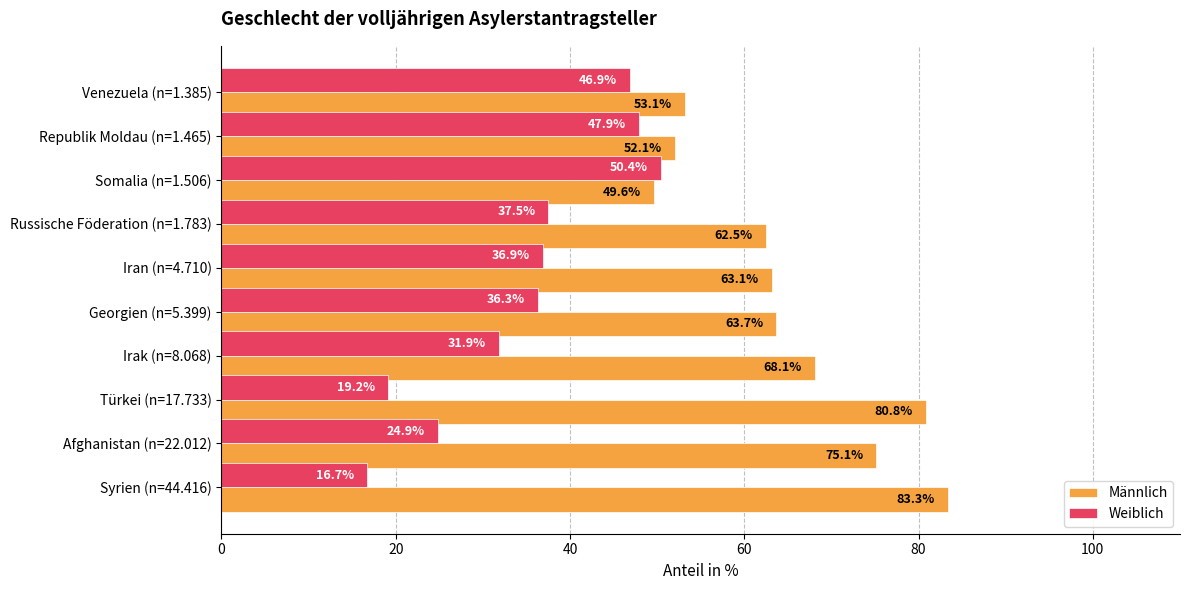

Which category has the lowest value across all series?

Syrien (n=44.416)